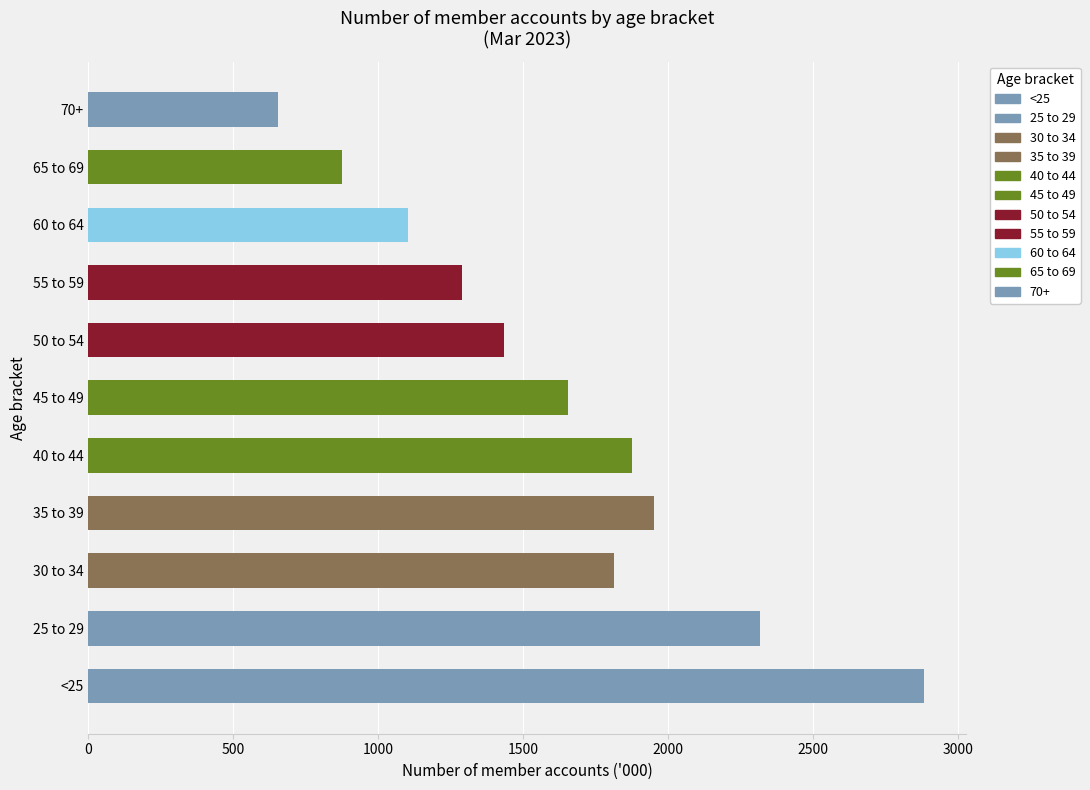

What position from the left is 35 to 39?

4